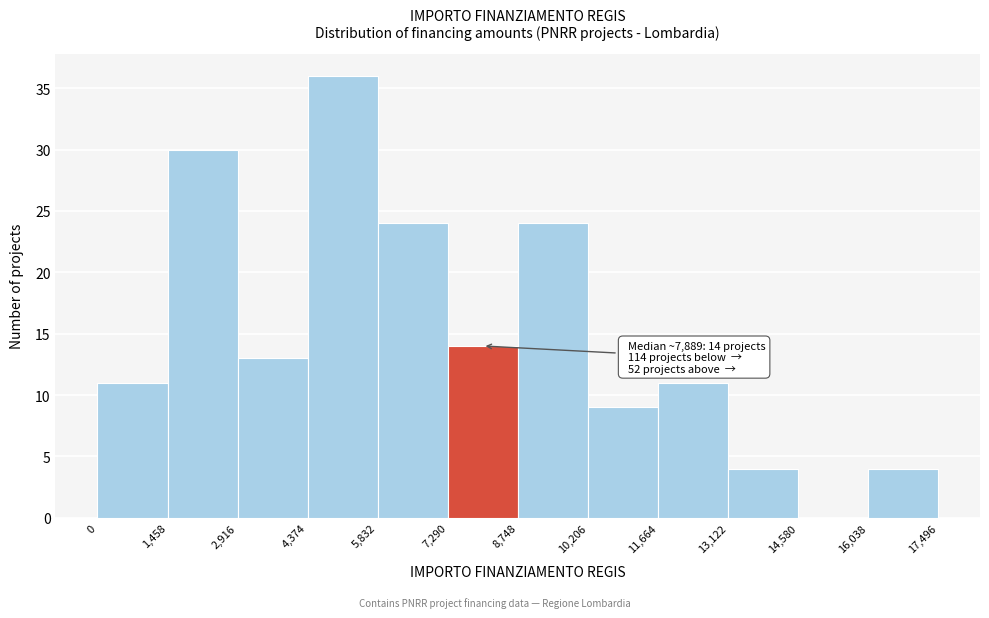

Over which range of the x-axis is the bar tallest?

4,374 to 5,832